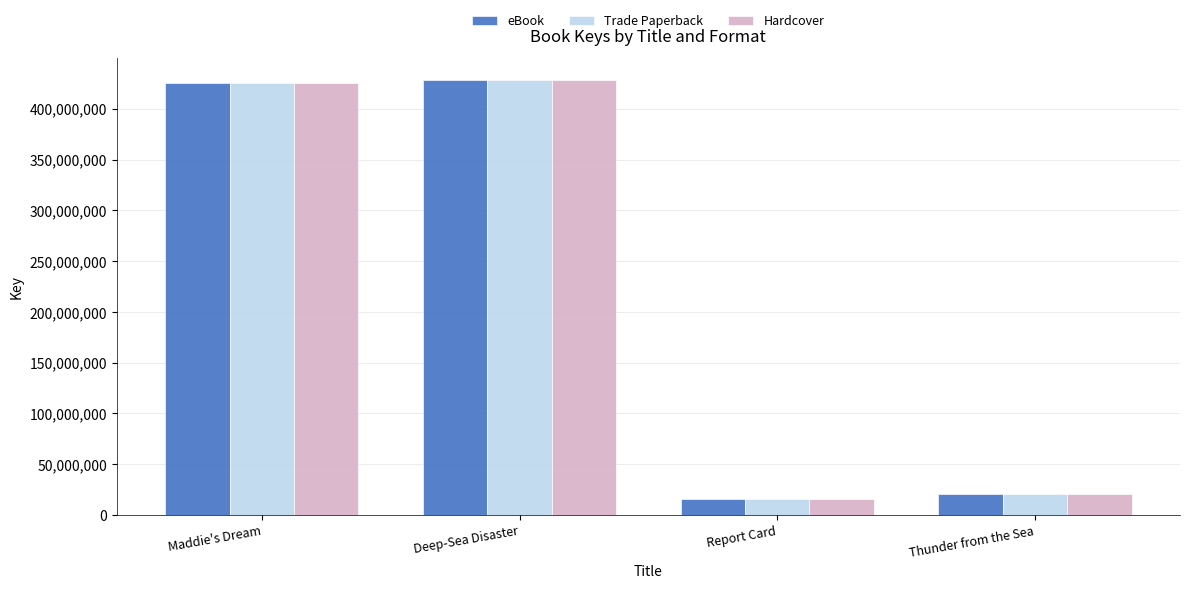

What is the label of the 1st bar from the left?

Maddie's Dream